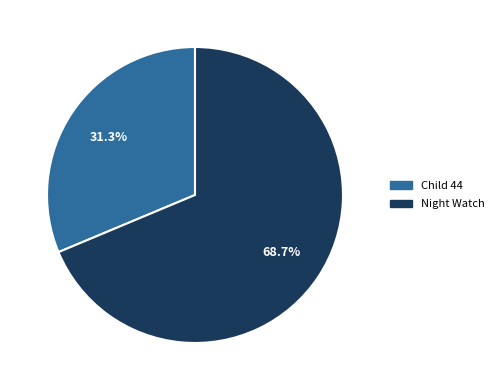

The Night Watch slice represents 69% of the pie. True or false?

True